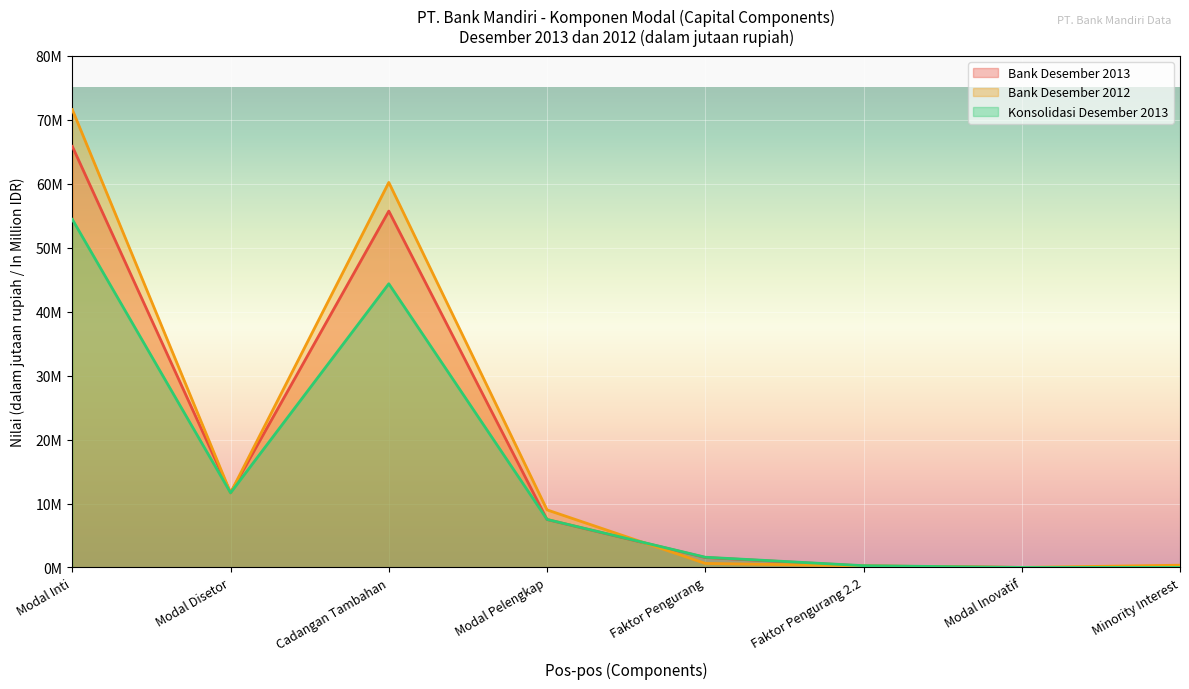

What is the total value across all series at Modal Inti?

191899010